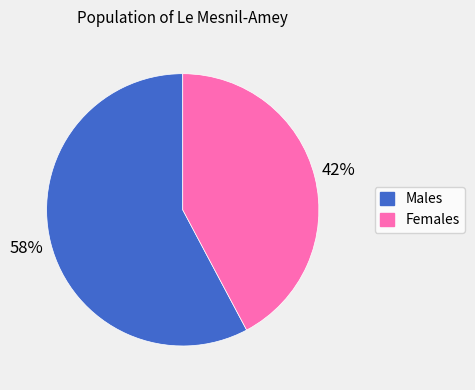

To the nearest percent, what is the difference between the largest and smallest slice percentages?

16%